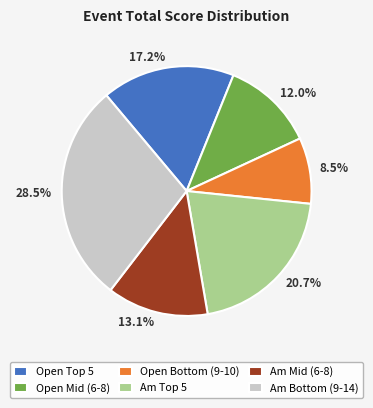

Is there a majority slice in this chart?

No